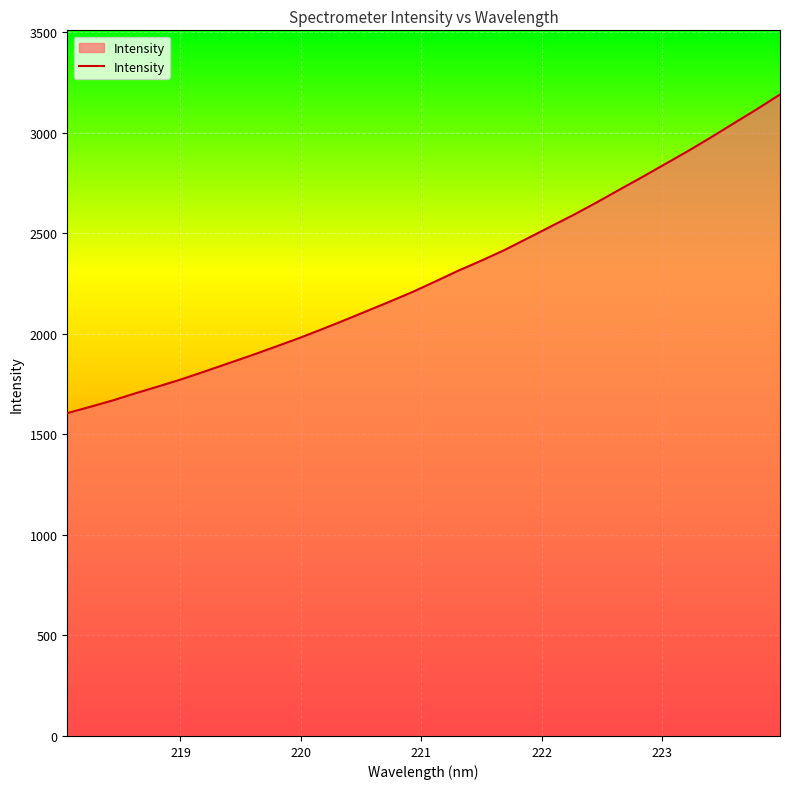

True or false: there are more than 1 points higher than both neighbors.

False